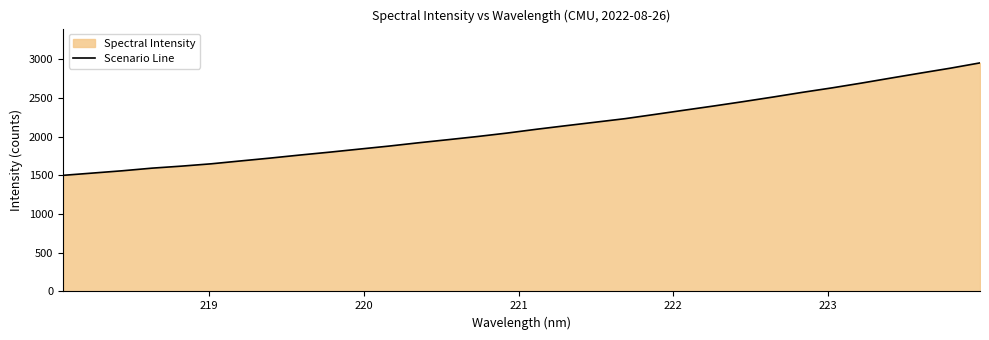

What is the greatest value displayed?

2954.7